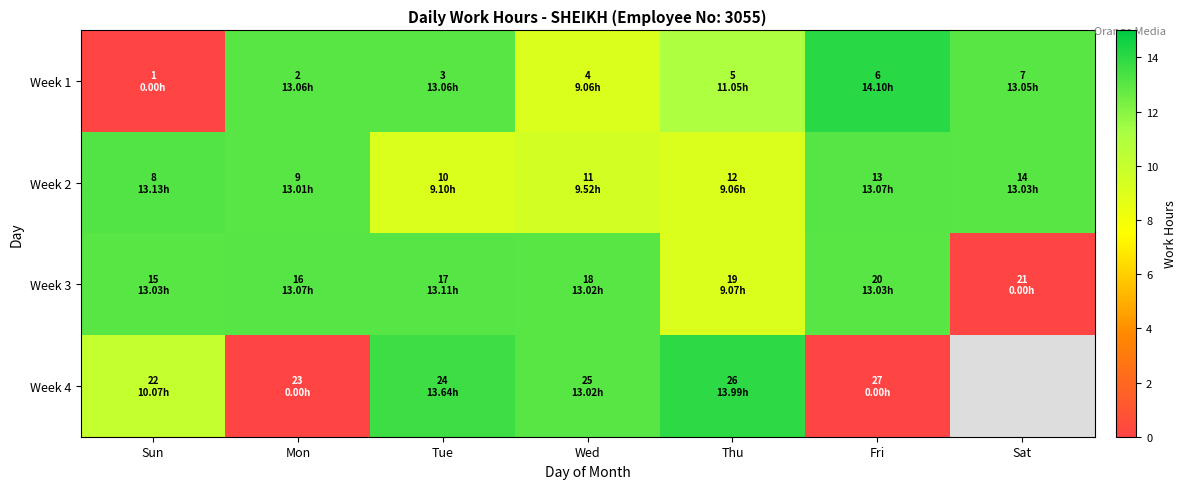

Is it true that Week 1 equals 14.1 at Fri?

True